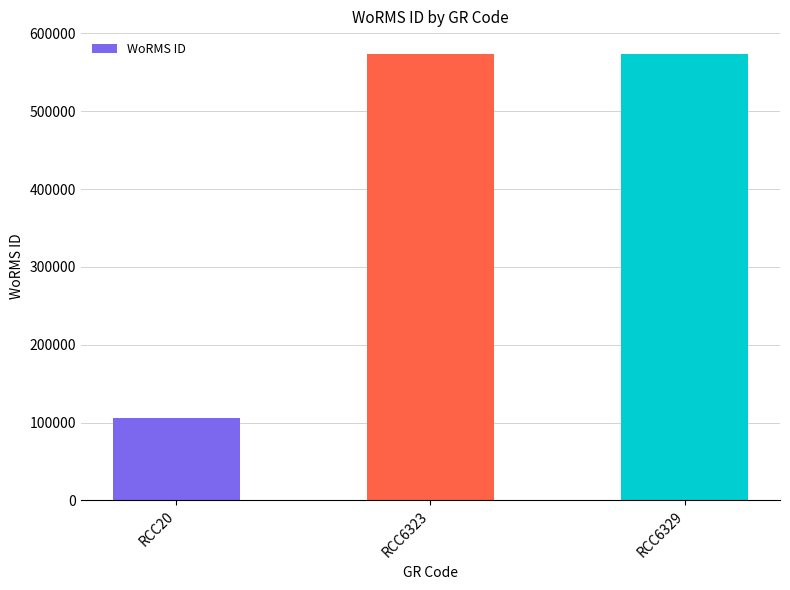

How many data points does each series have?

3